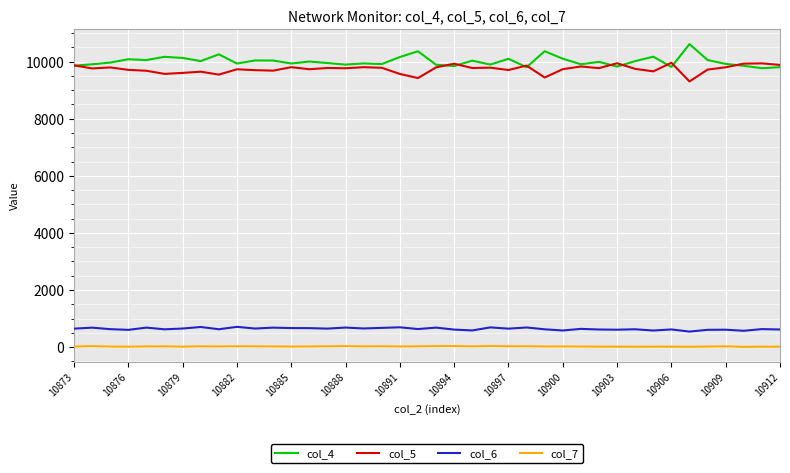

True or false: col_4 and col_7 intersect in this chart.

False